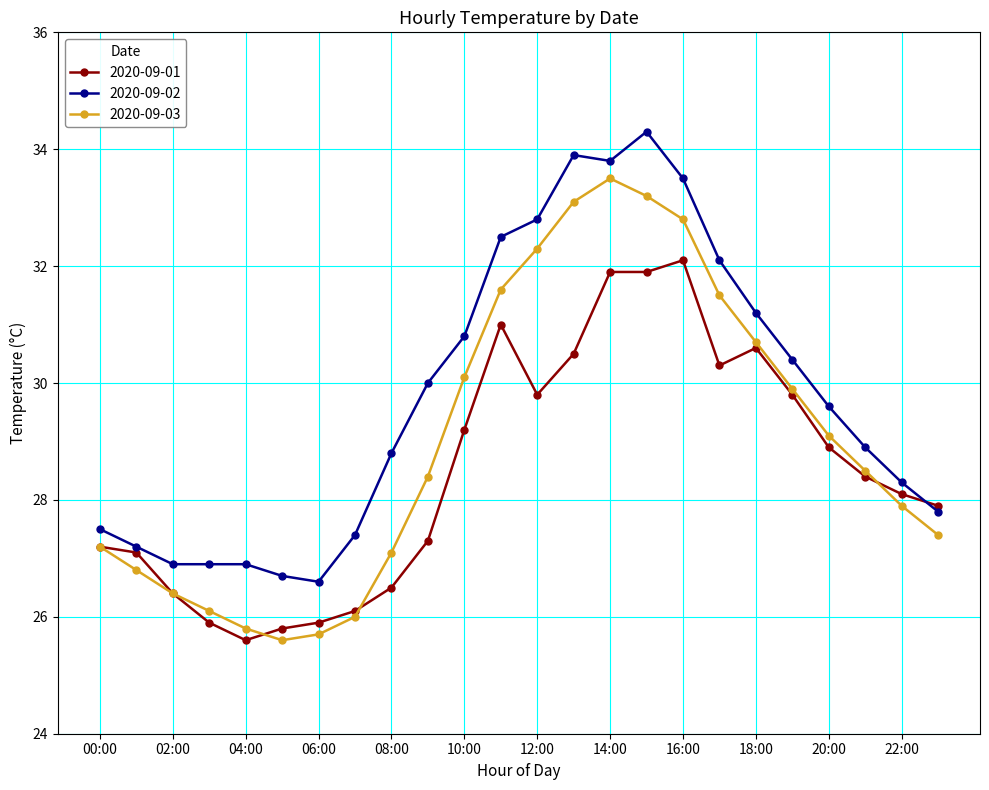

What is the value of the 2020-09-01 point at the 15th from the left?

31.9